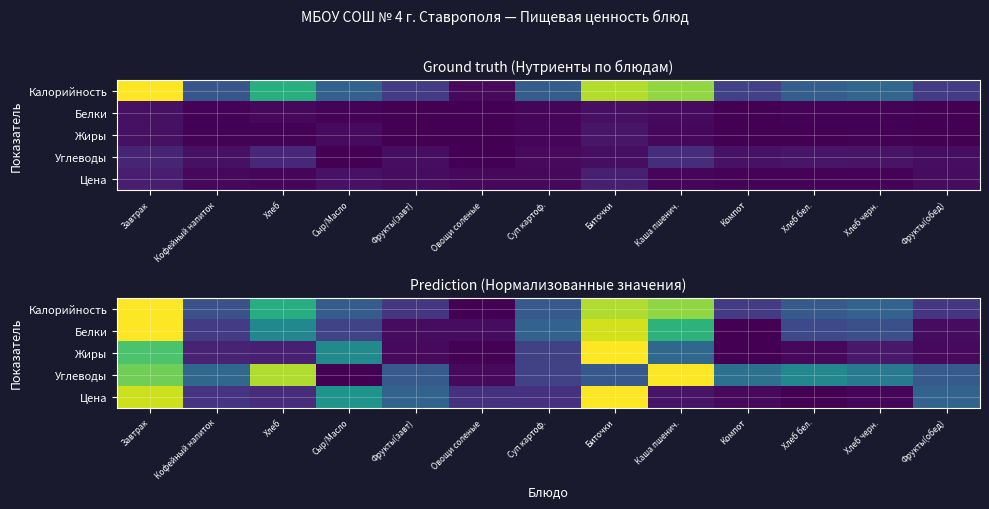

What is the sum of all Калорийность values?

5.2